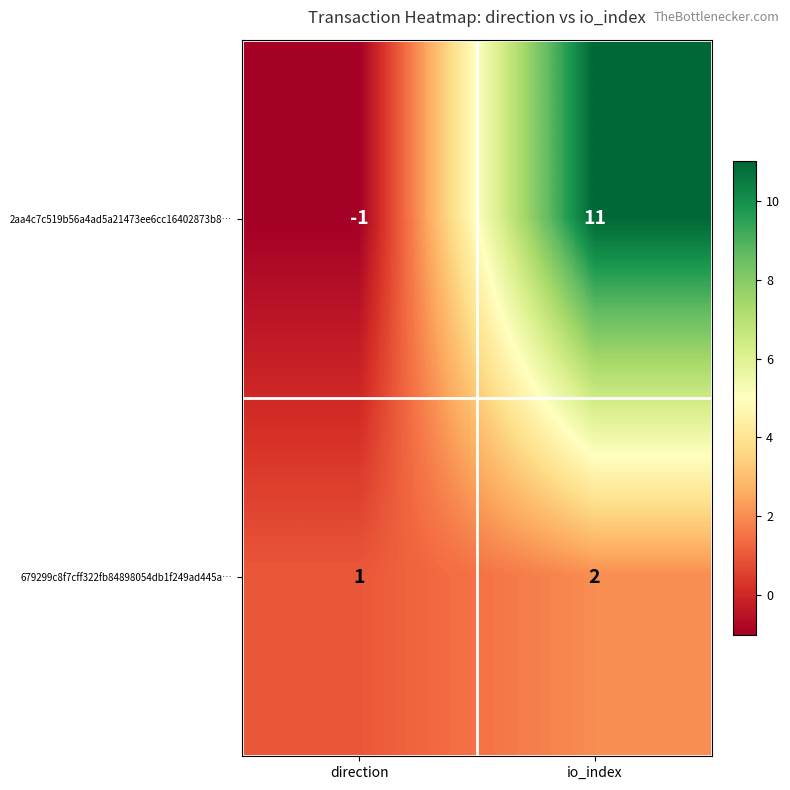

Which series has the largest range (max minus min)?

2aa4c7c519b56a4ad5a21473ee6cc16402873b8…